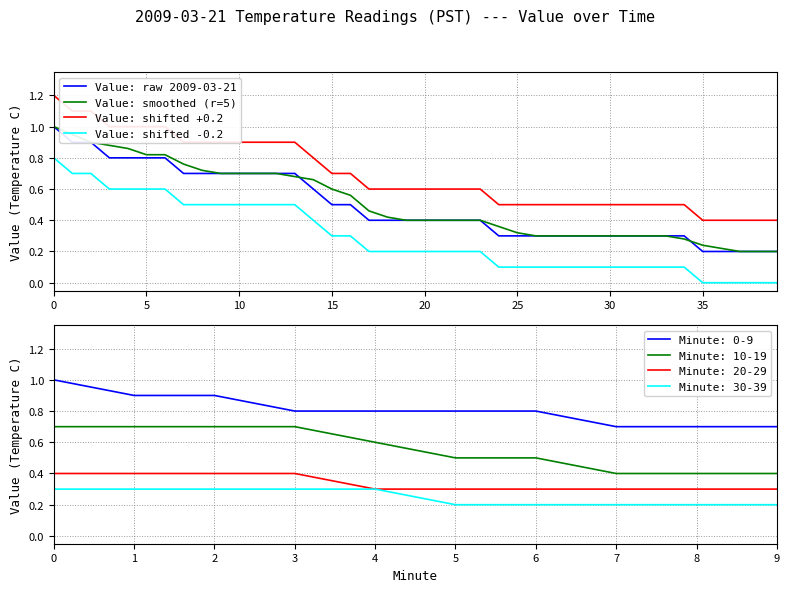

Count the Value: shifted +0.2 values in the range 0 to 1.

37